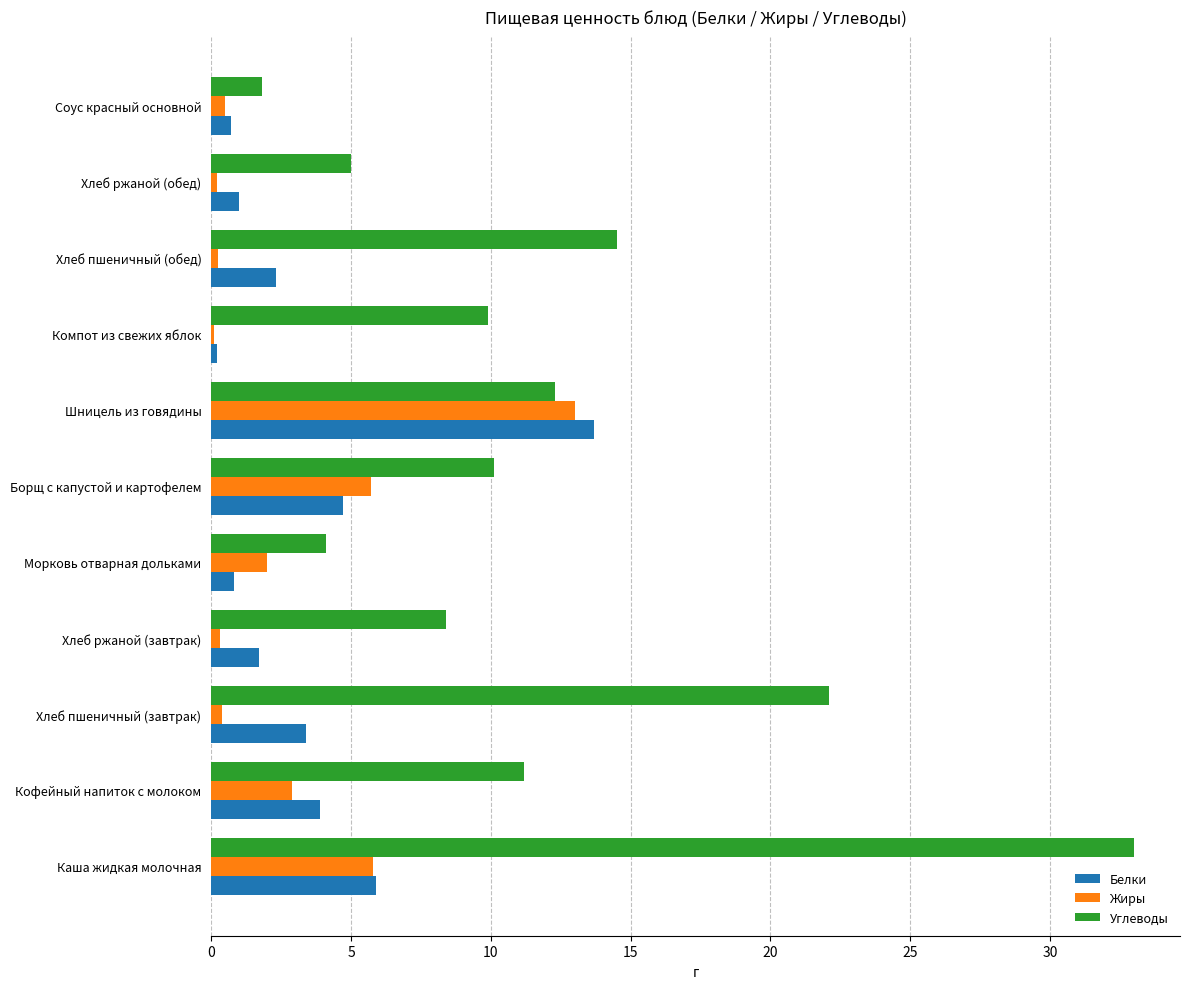

What is the maximum value for Углеводы?

33.0